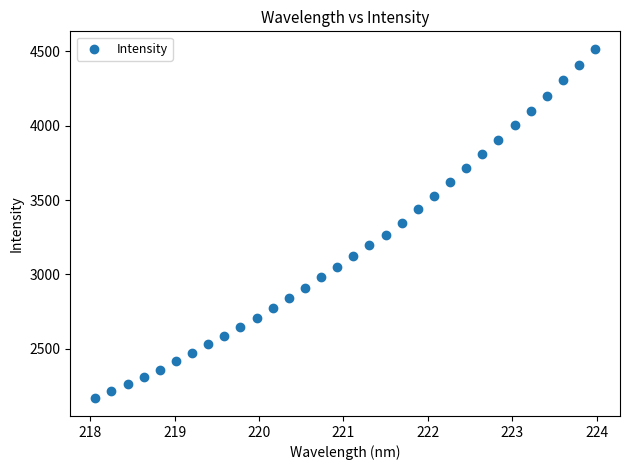

What is the range of Y values (max minus min)?

2352.6